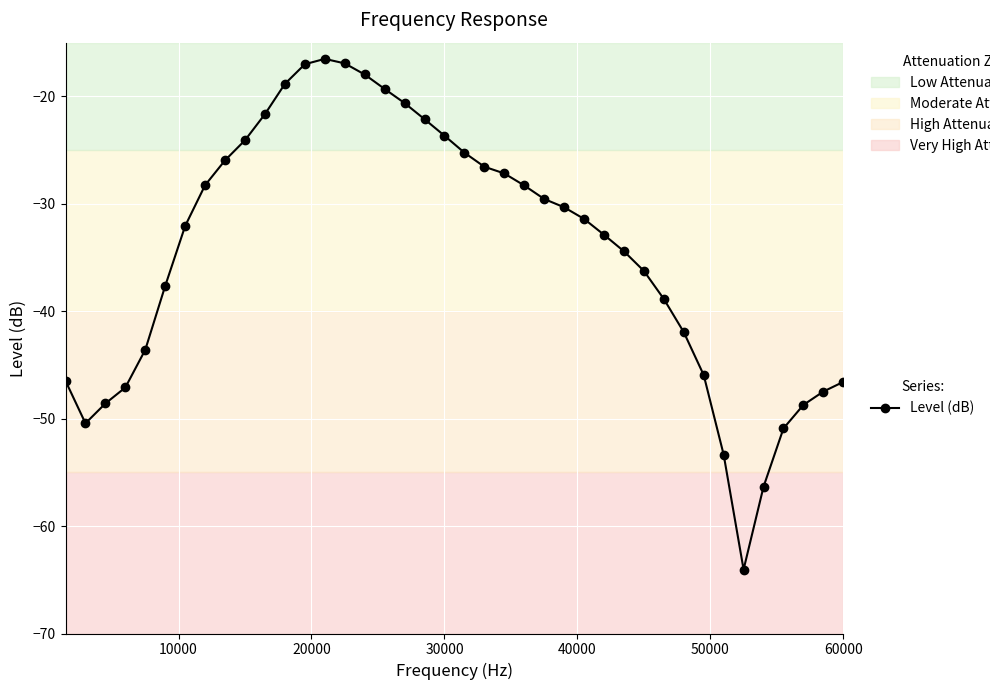

What is the average value?

-34.4